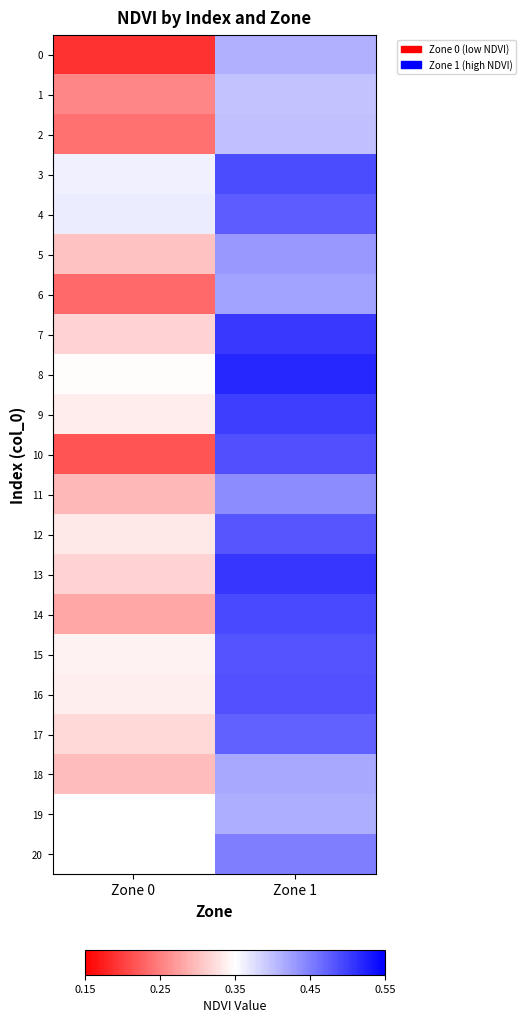

At which label does 10 reach its peak?

Zone 1